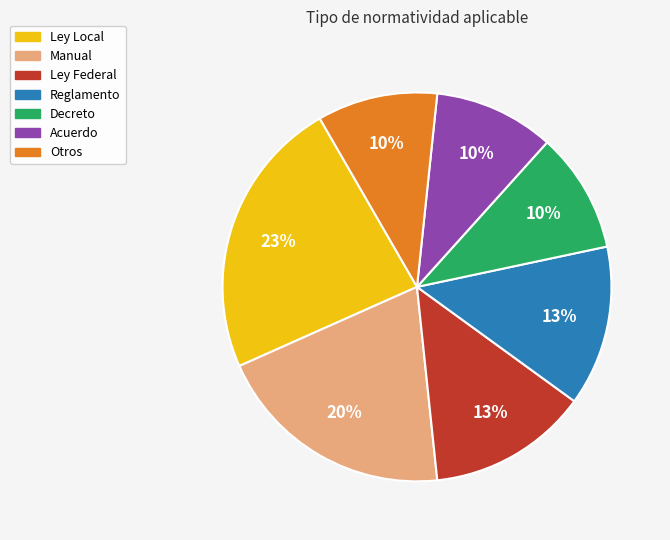

To the nearest percent, what is the difference between the largest and smallest slice percentages?

13%